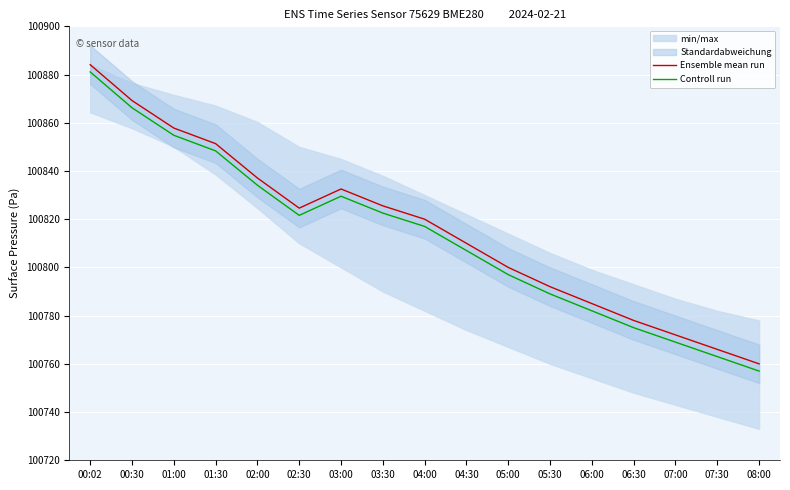

True or false: Ensemble mean run and Controll run cross at least once.

False